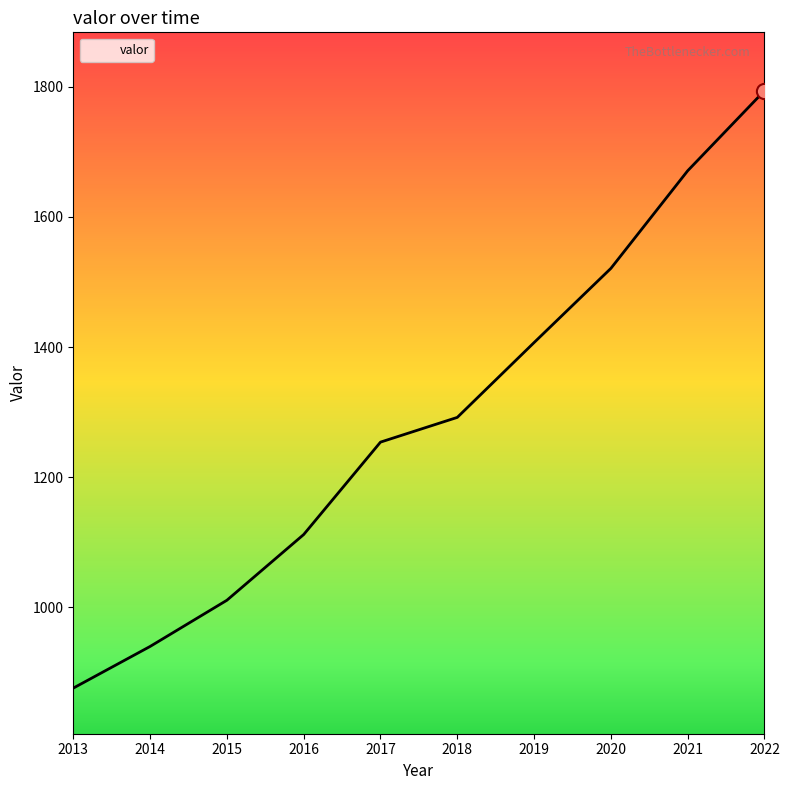

Approximately how many times larger is the value at 2018 compared to 2019?

0.9